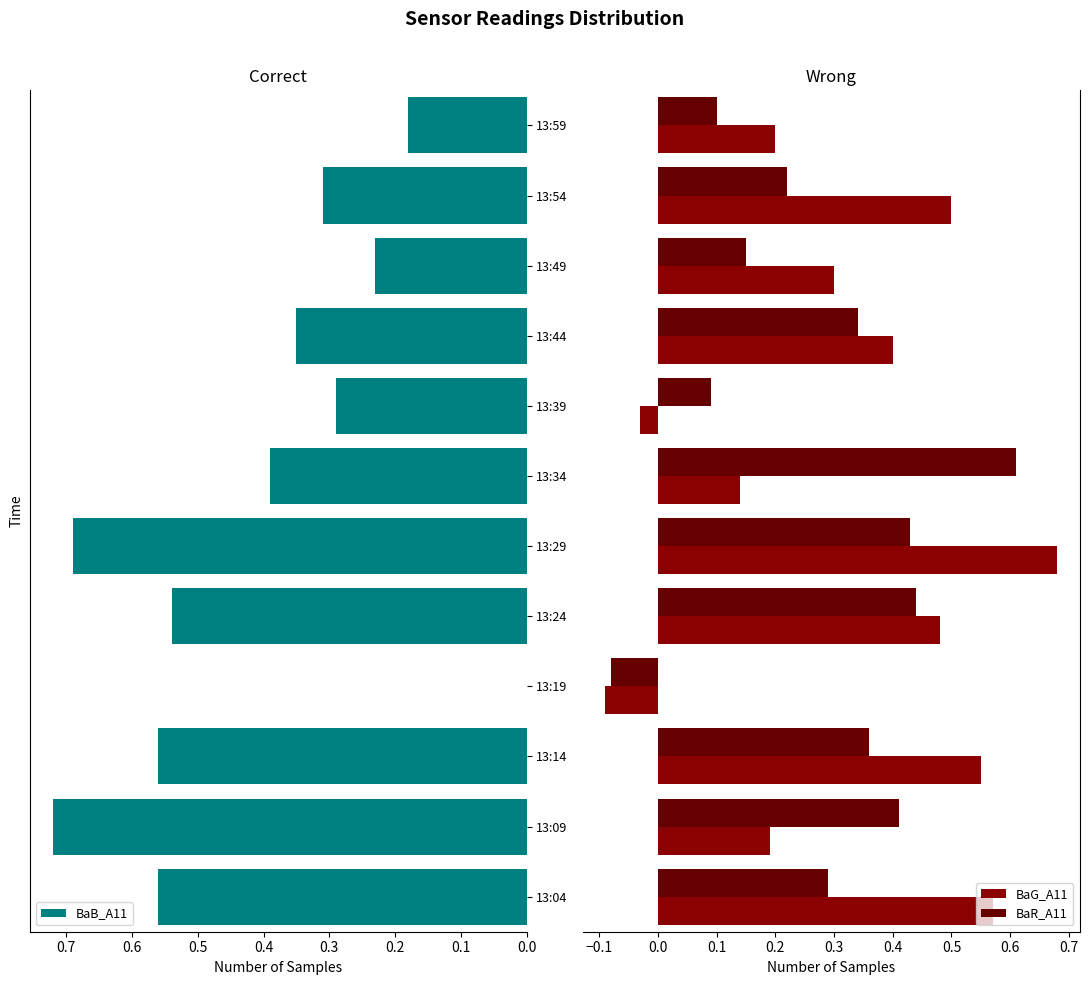

Is it true that BaB_A11 equals 0.1 at 13:34?

False